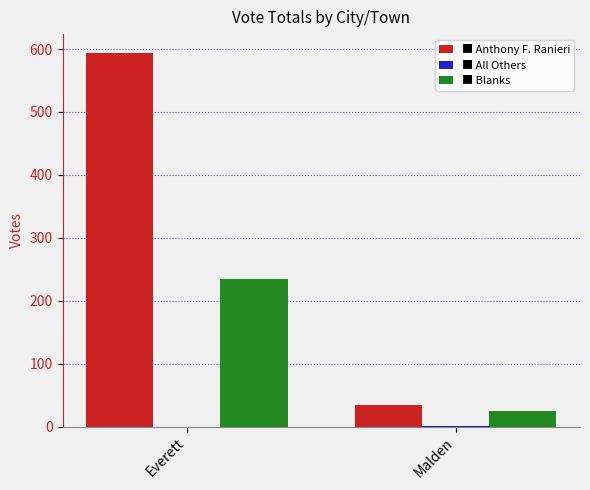

Which category has the highest value across all series?

Everett